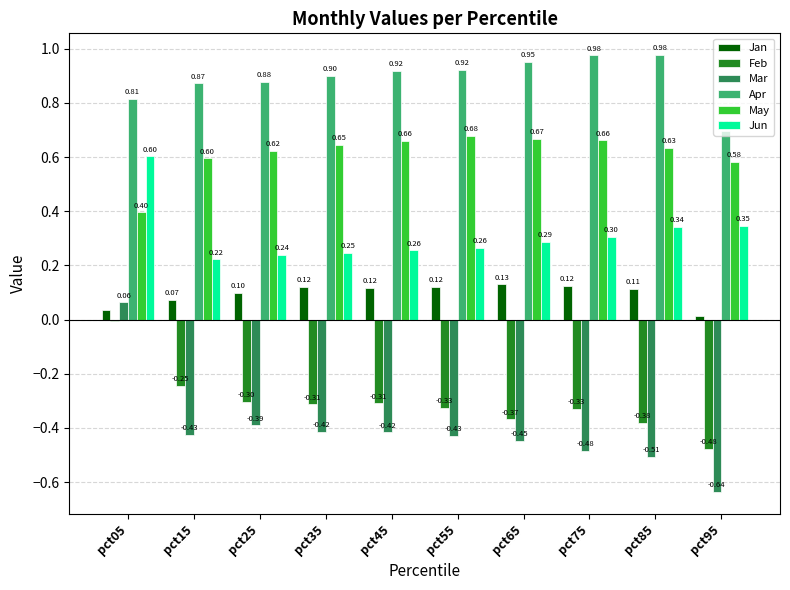

Count the Jan values in the range 0 to 1.

10